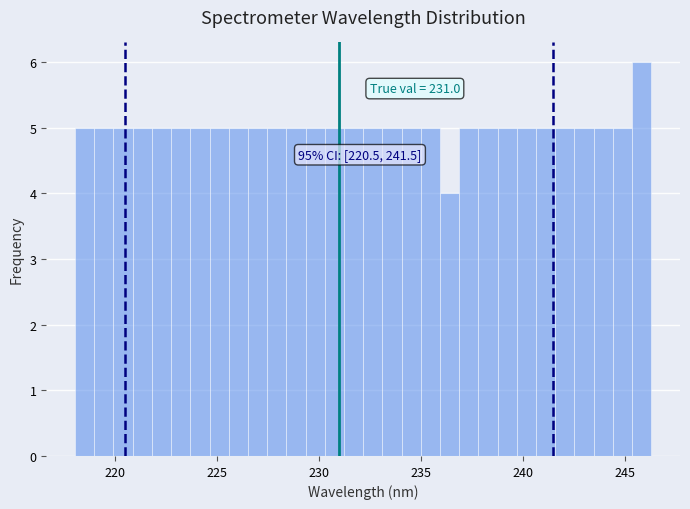

Around what value on the x-axis is the tallest bar? Give the approximate position of its centre, as read against the axis.

246.0